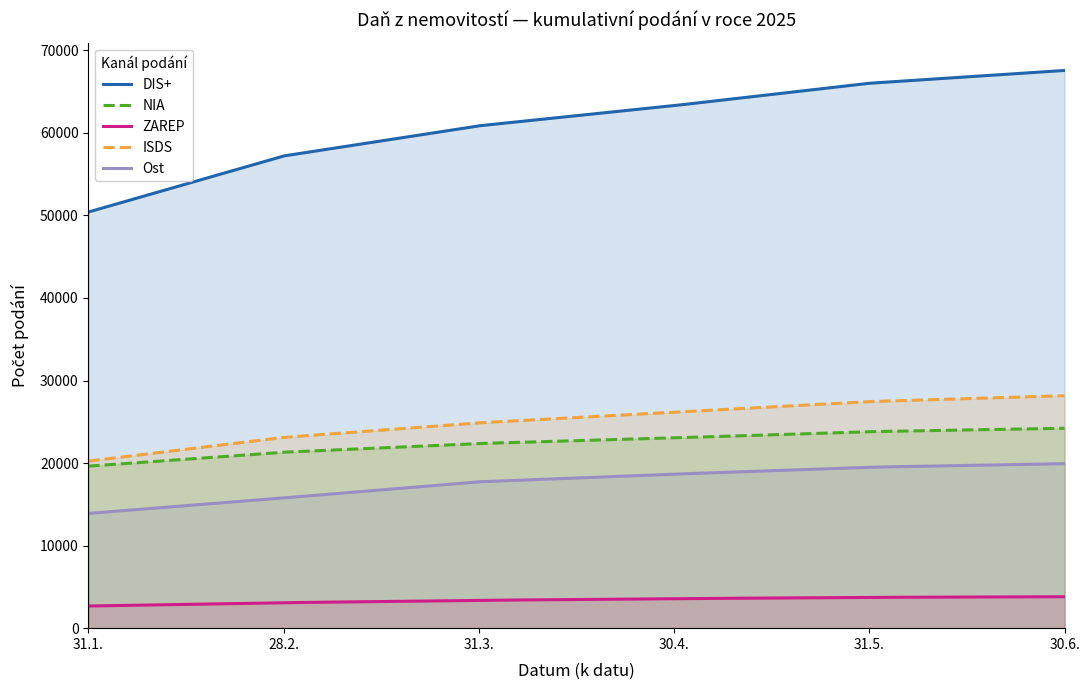

True or false: ISDS and Ost cross at least once.

False